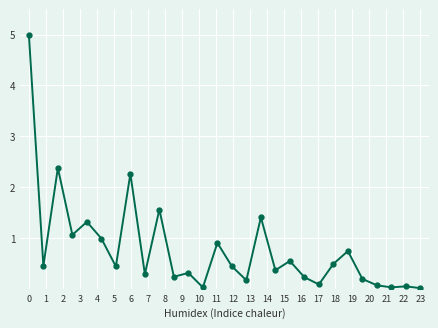

What is the value of the 12th point from the left?

0.3